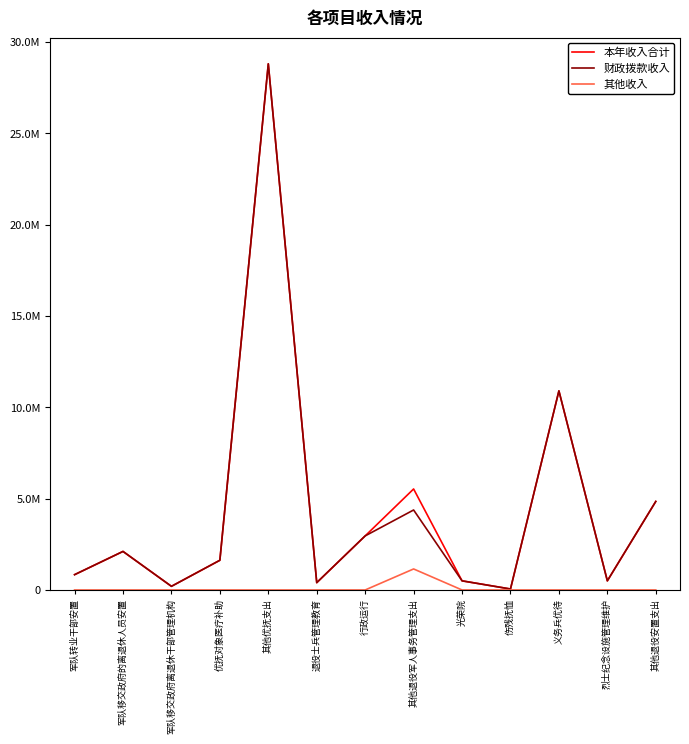

True or false: 其他收入 and 本年收入合计 cross at least once.

False